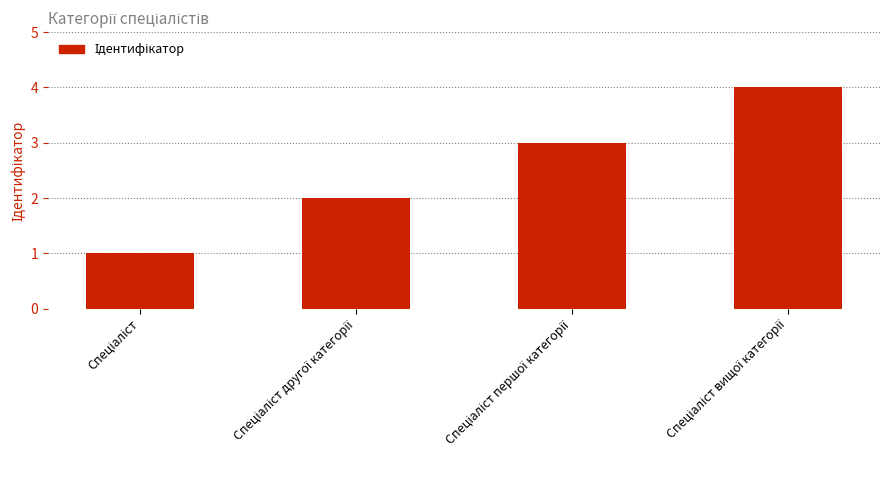

What is the sum of all values?

10